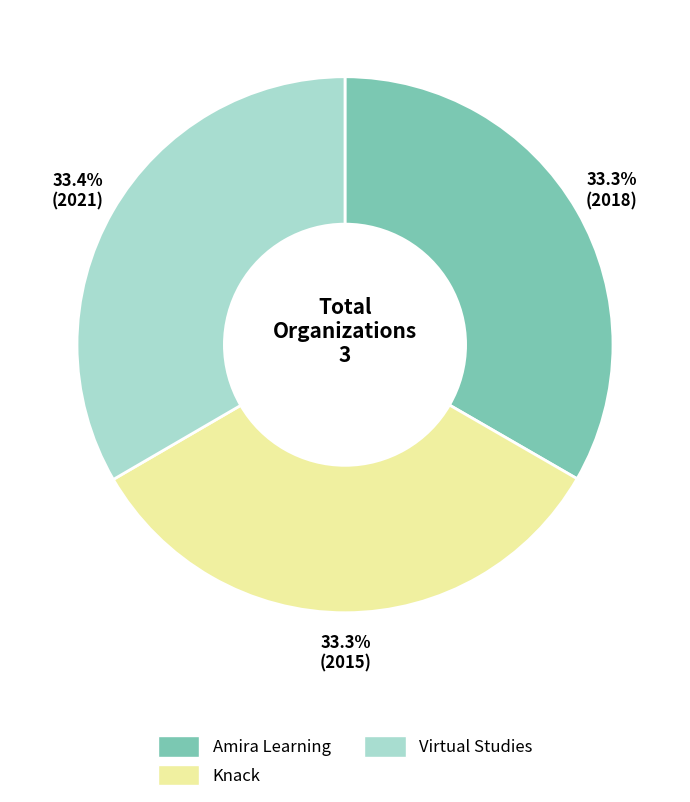

What is the ratio of the value at Virtual Studies to the value at Knack?

1.0